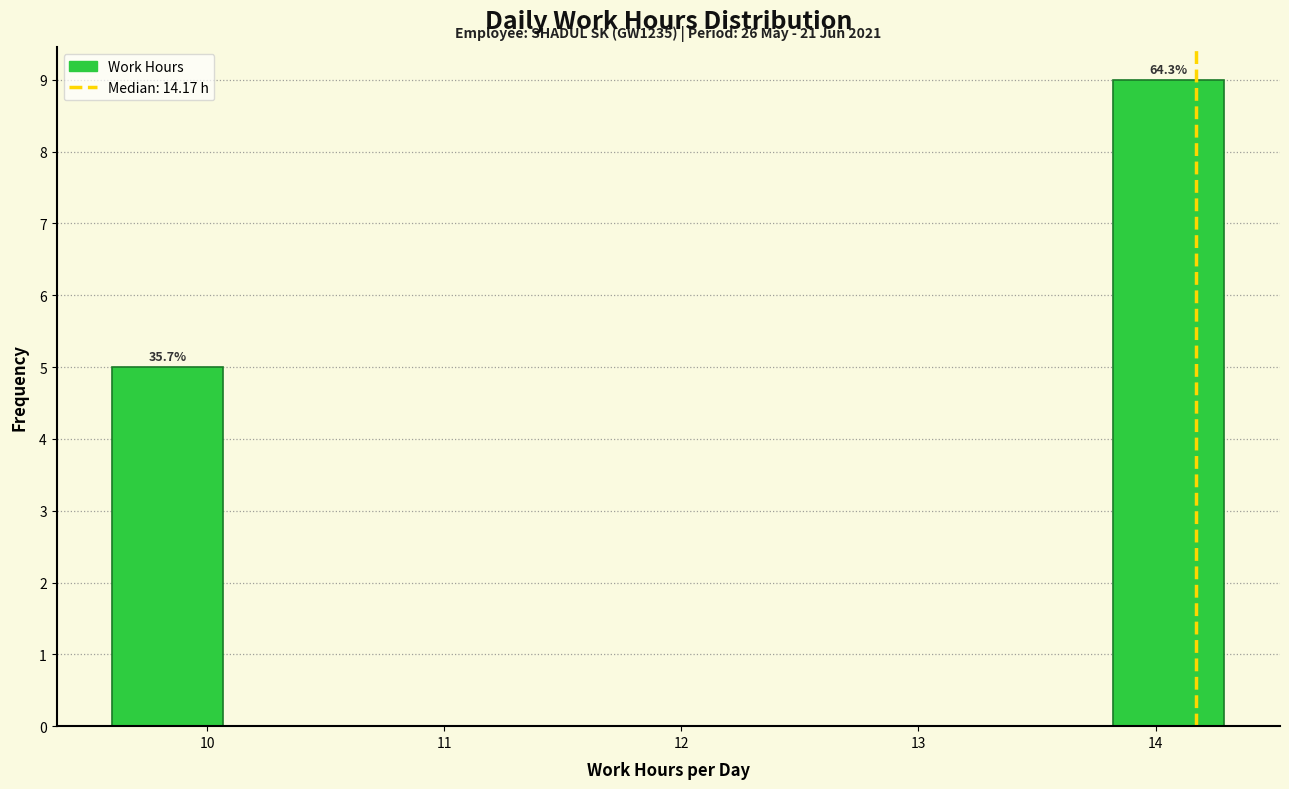

Over which range of the x-axis is the bar tallest?

13.8 to 14.3